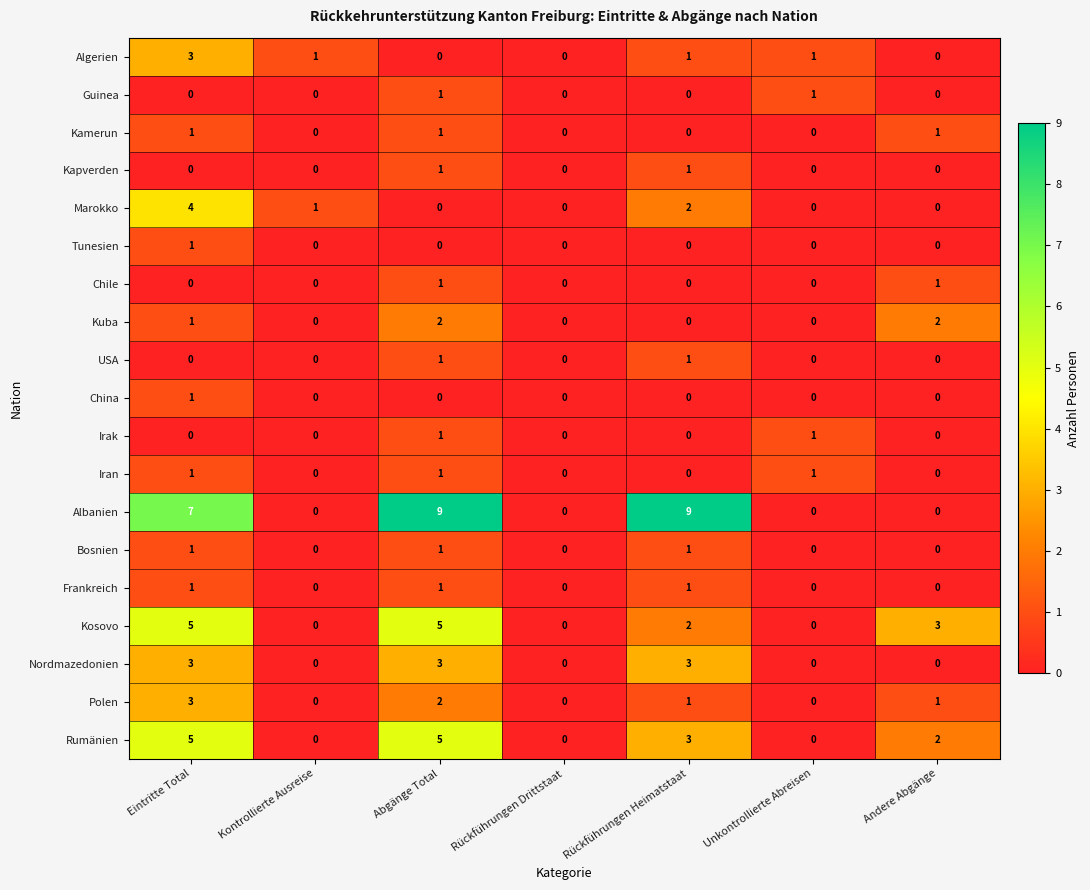

What is the spread (max minus min) of values at Unkontrollierte Abreisen?

1